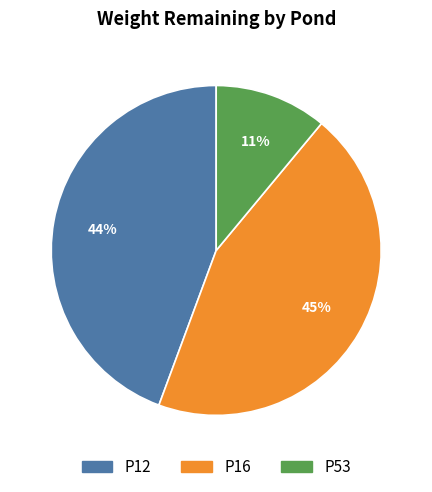

Which slice is the smallest?

P53